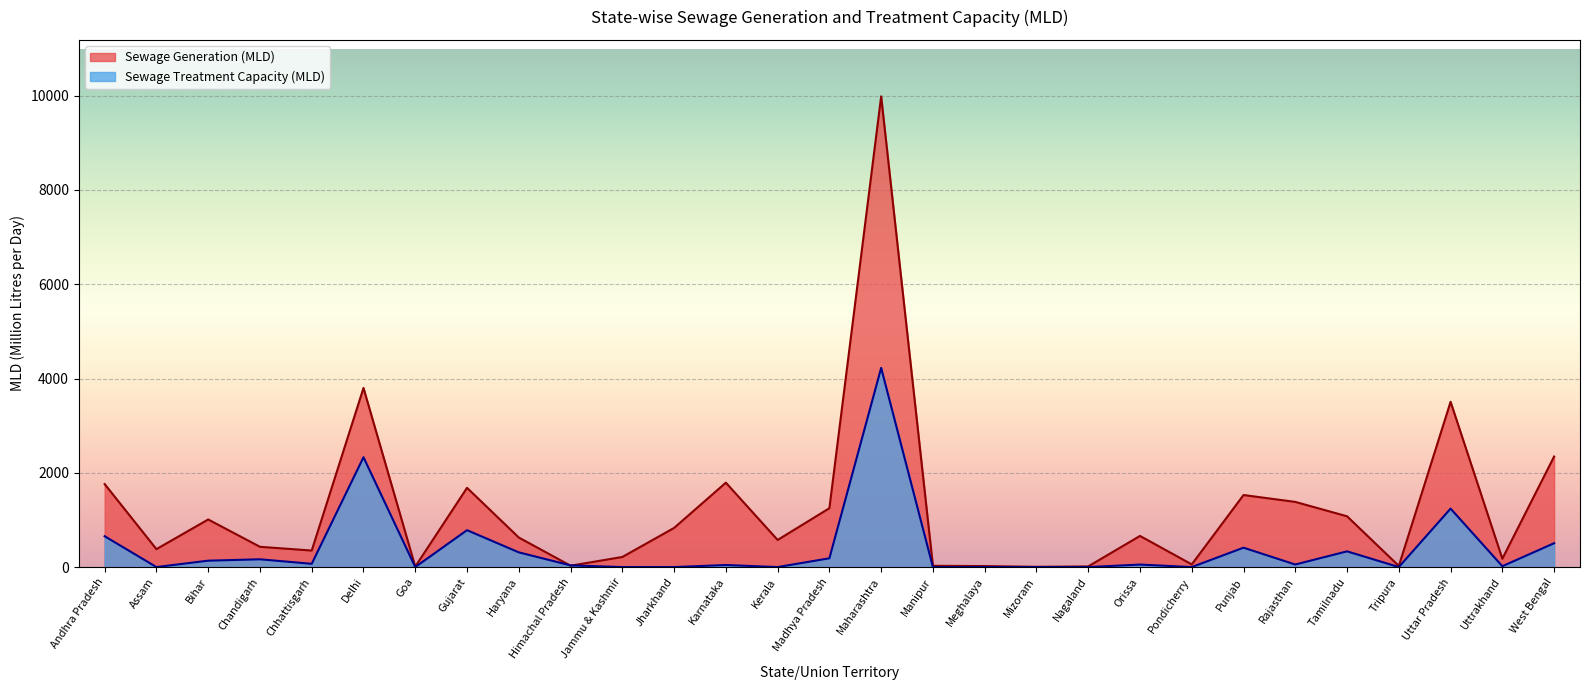

At how many categories does at least one series exceed 8968?

1